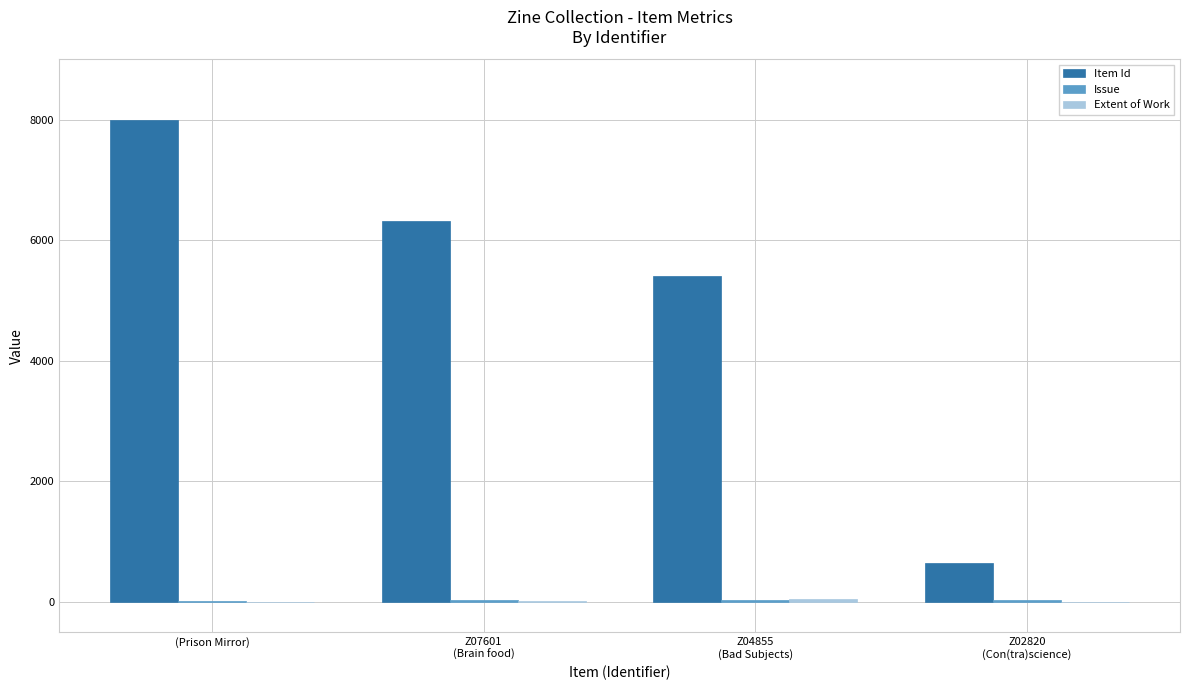

Which series has the largest total across all categories?

Item Id